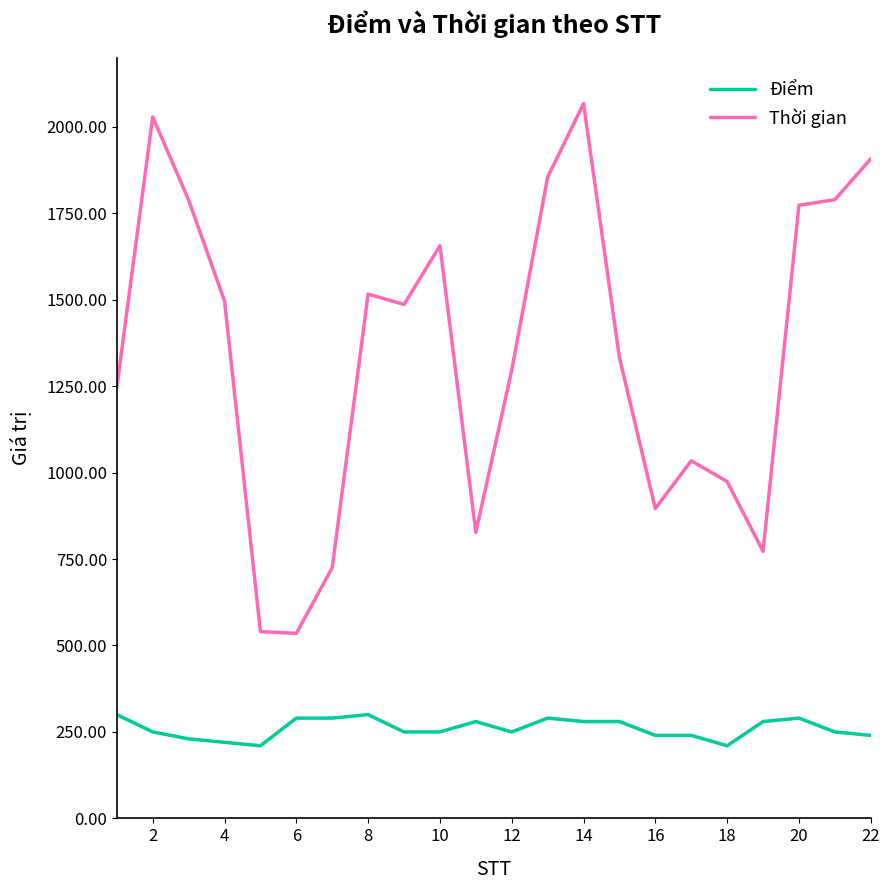

At how many categories does at least one series exceed 1712?

7